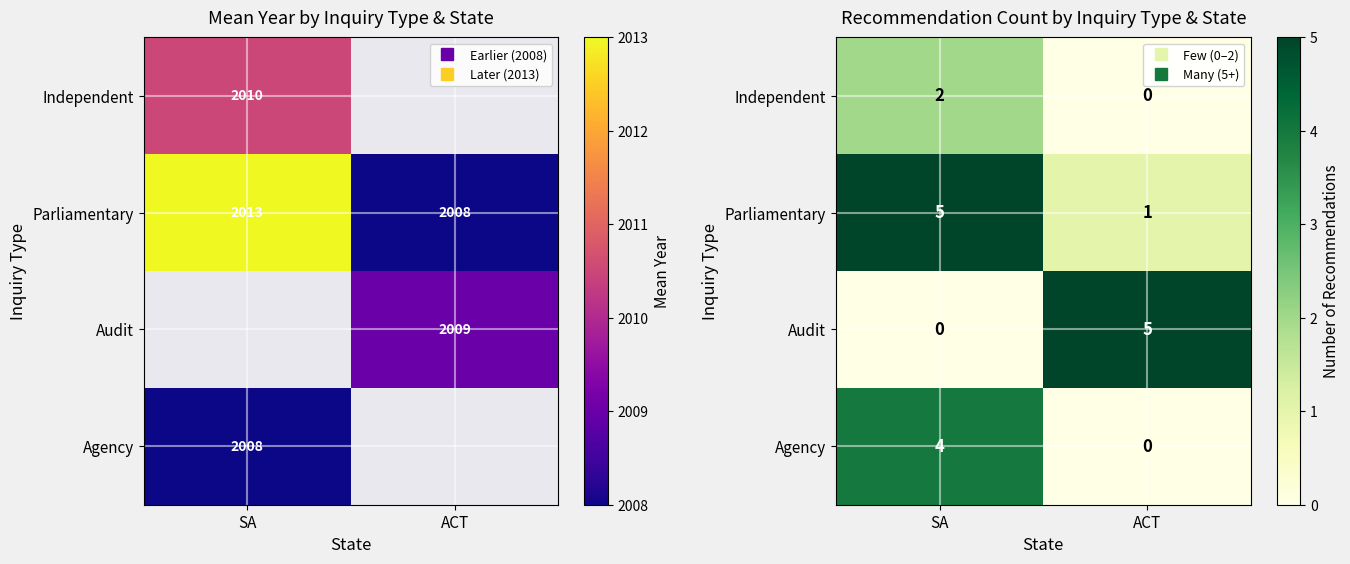

At which label does Parliamentary reach its peak?

SA